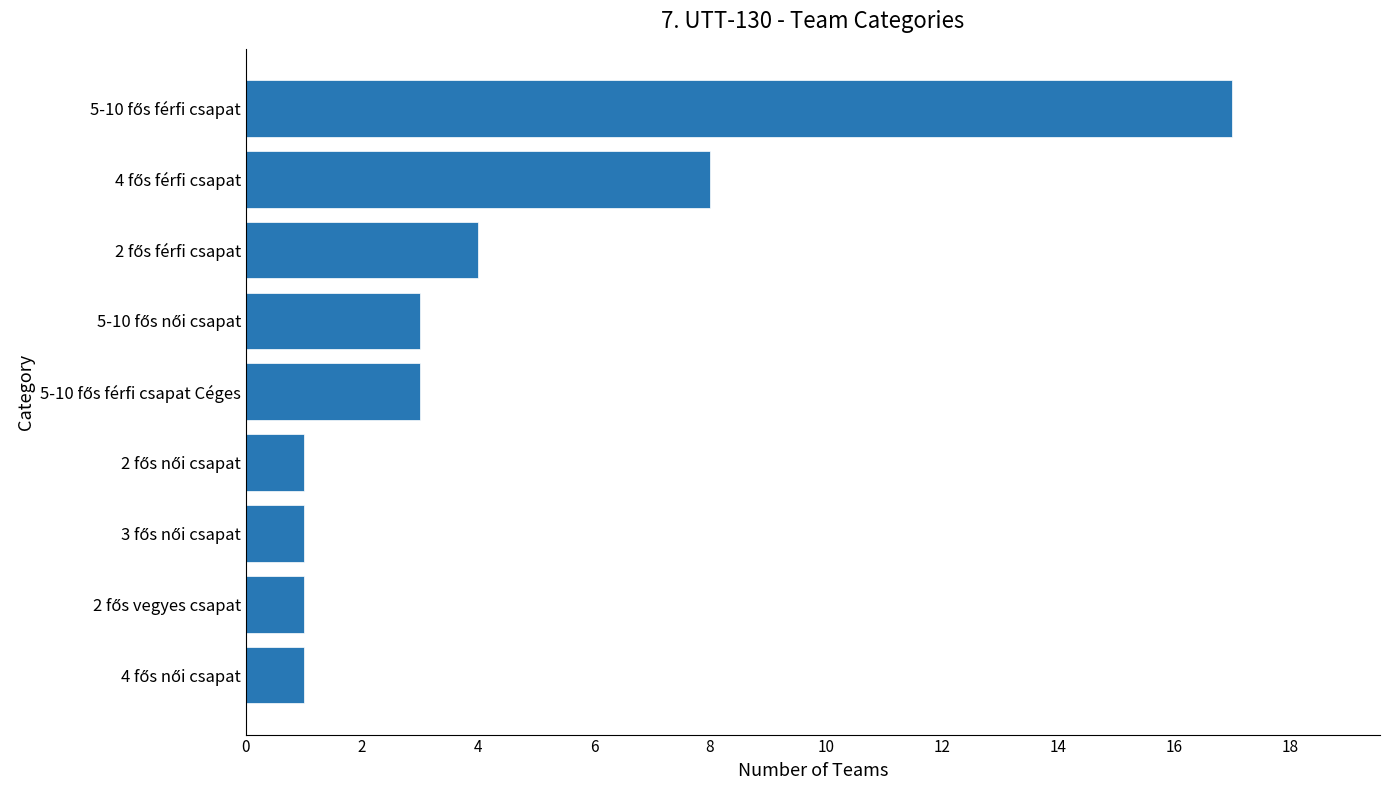

What is the greatest value displayed?

17